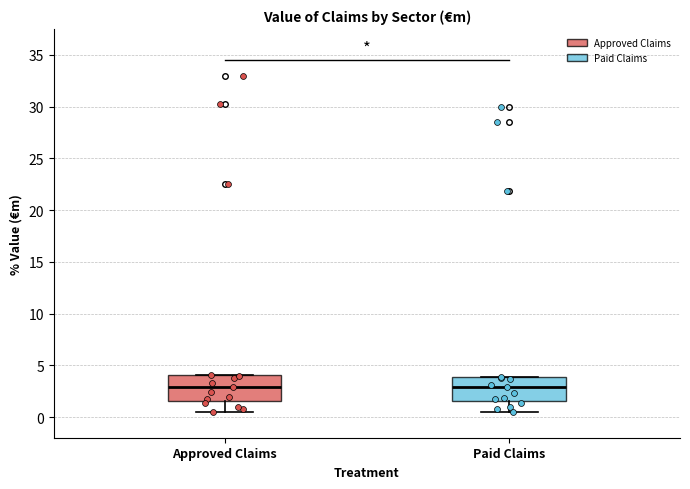

Where does the lower whisker of the box for Paid Claims end on the y-axis? The values are not printed on the chart, so give them approximately, as read against the axis.

0.5